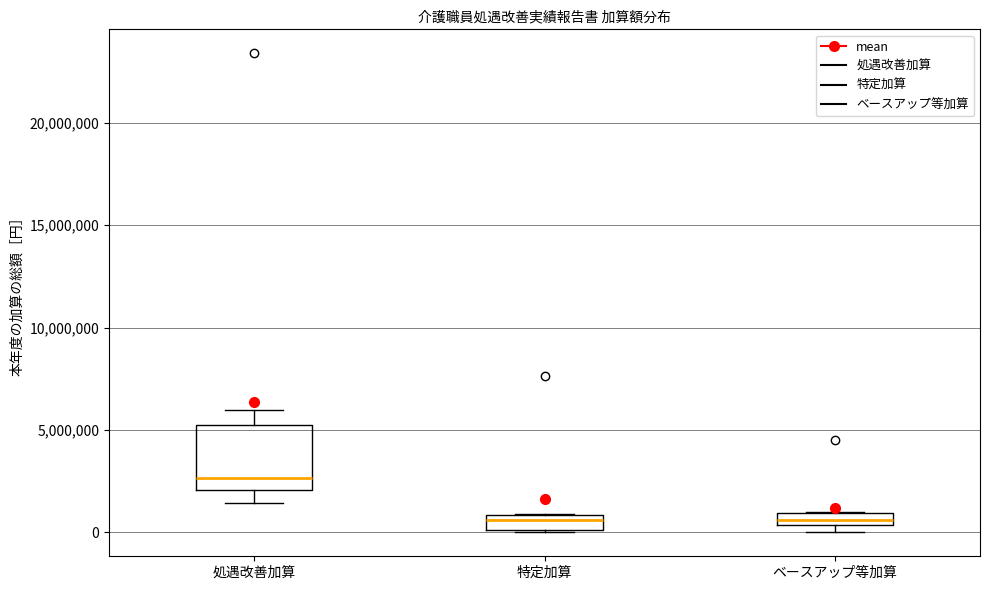

Where does the upper whisker of the box for 処遇改善加算 end on the y-axis? The values are not printed on the chart, so give them approximately, as read against the axis.

6000000